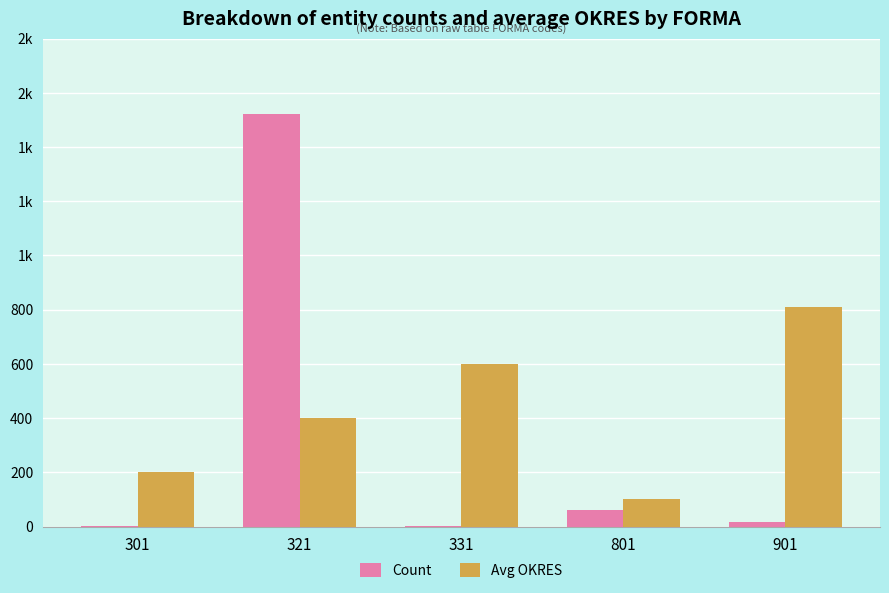

What are all the series names shown in the legend?

Count, Avg OKRES